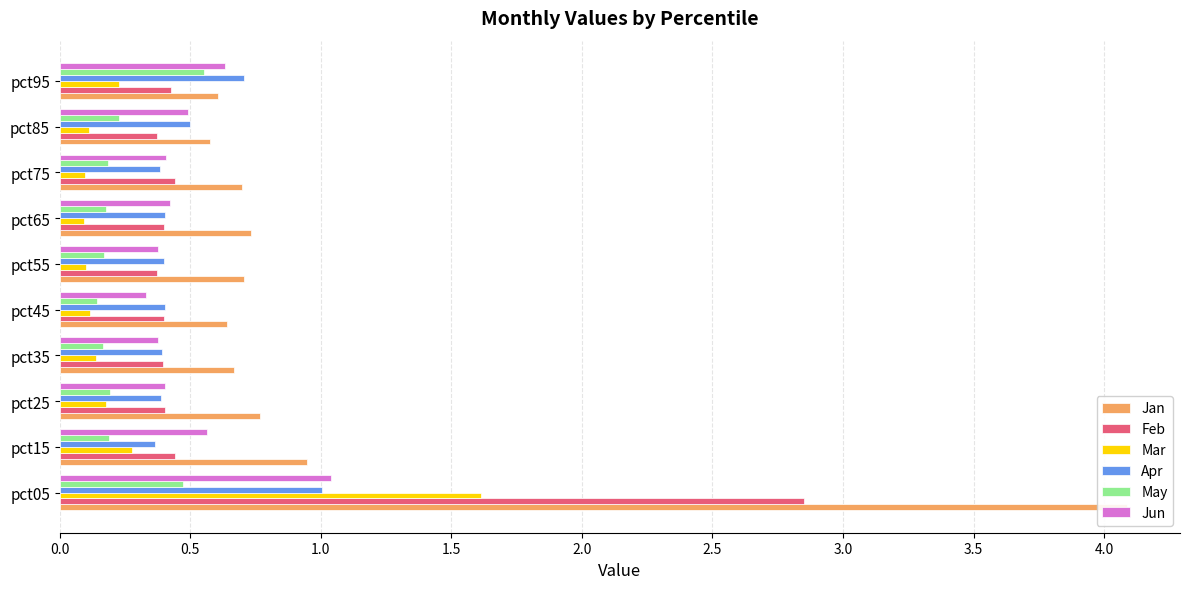

What is the greatest value displayed?

4.1